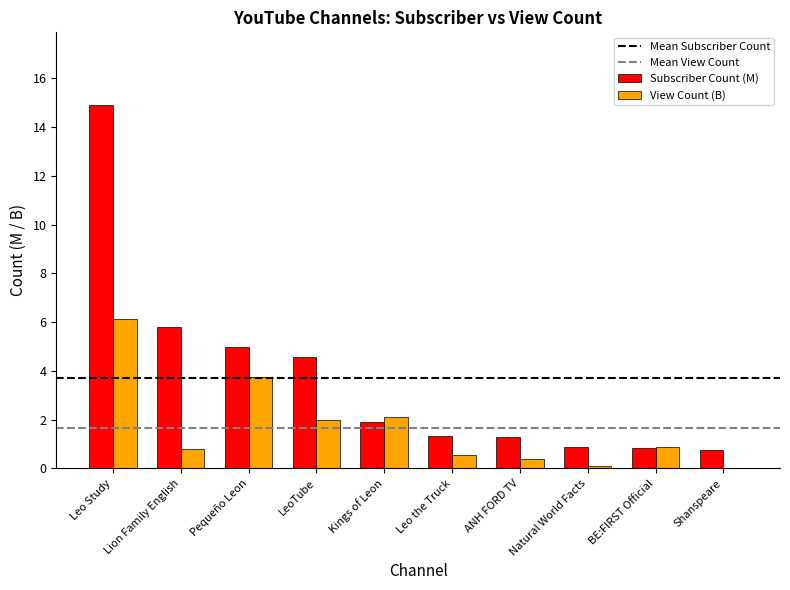

Is it true that View Count (B) equals 3.7 at Kings of Leon?

False